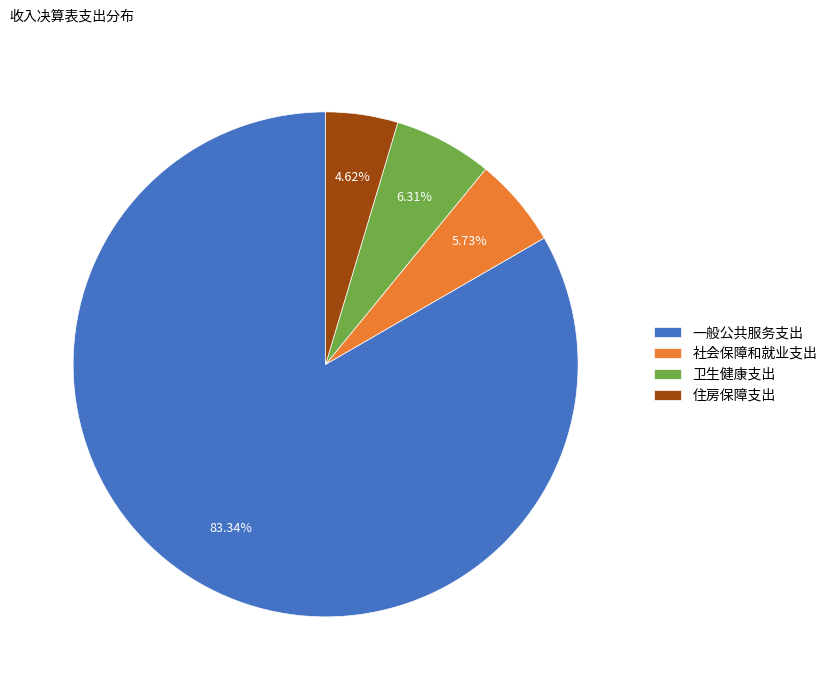

Rank the categories by value from lowest to highest.

住房保障支出, 社会保障和就业支出, 卫生健康支出, 一般公共服务支出